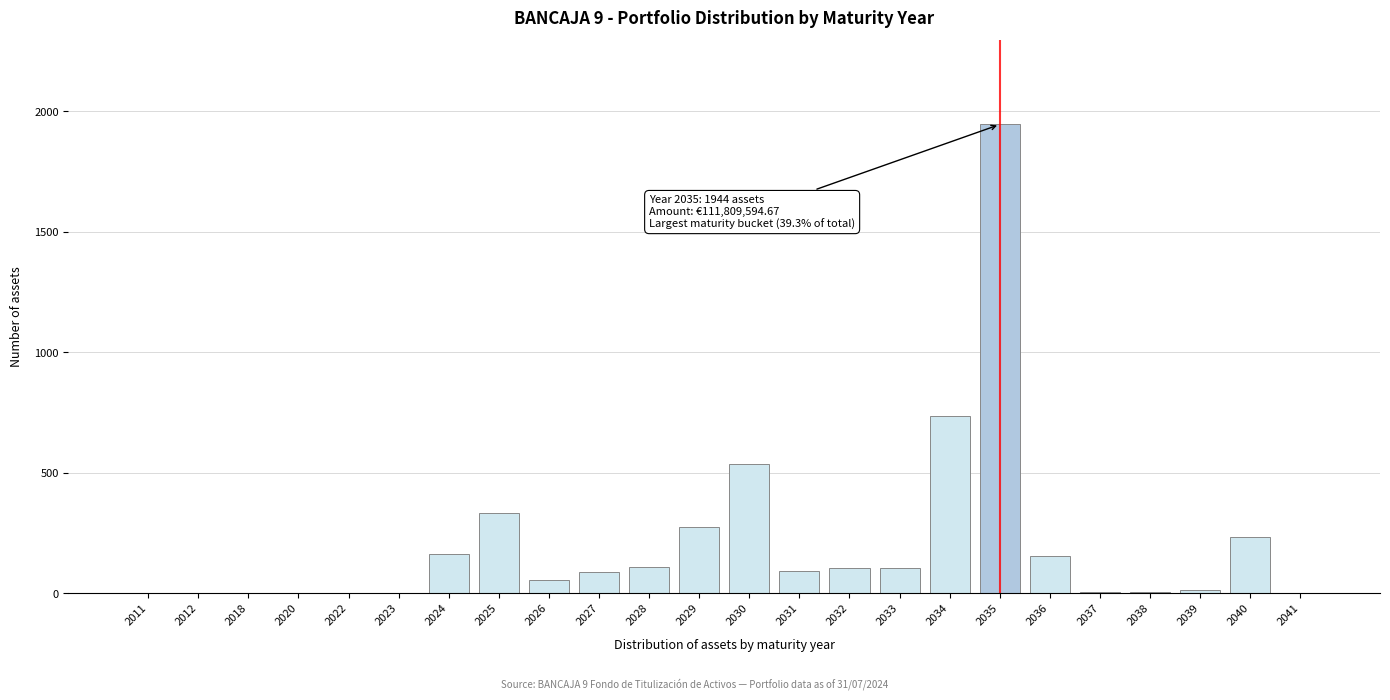

Is it true that the value at 2034 is 735?

True